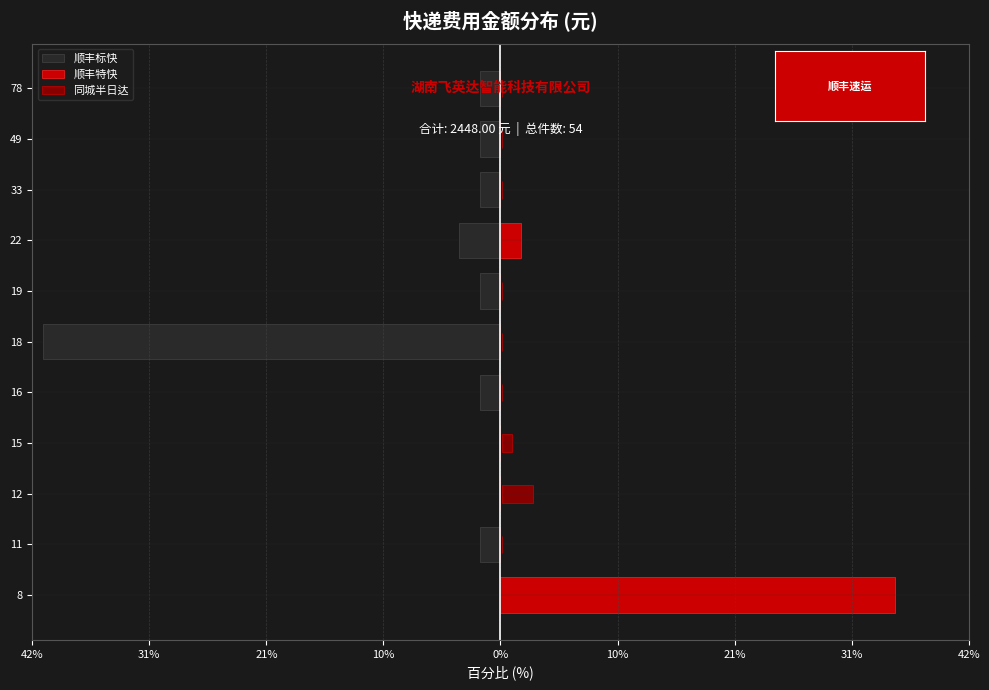

How many positive values does the 同城半日达 series have?

2